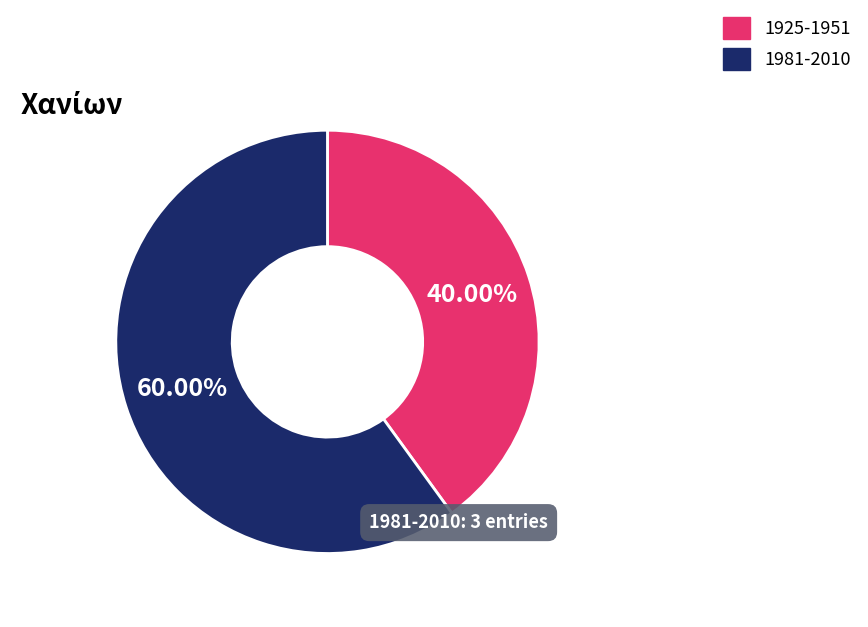

Is there a majority slice in this chart?

Yes